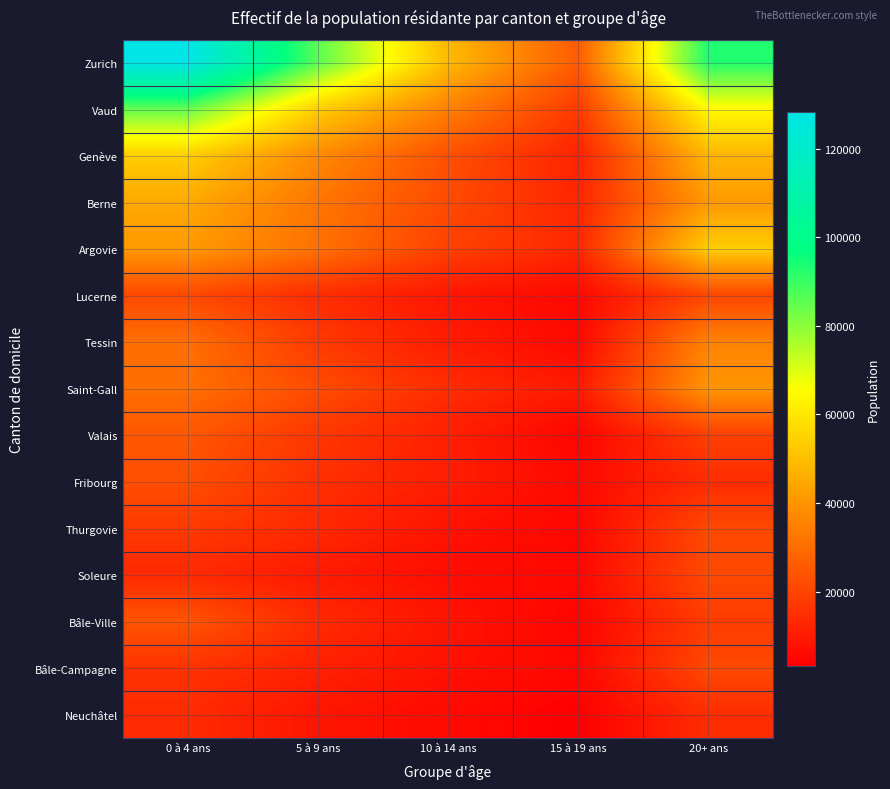

Which series has the largest total across all categories?

Zurich